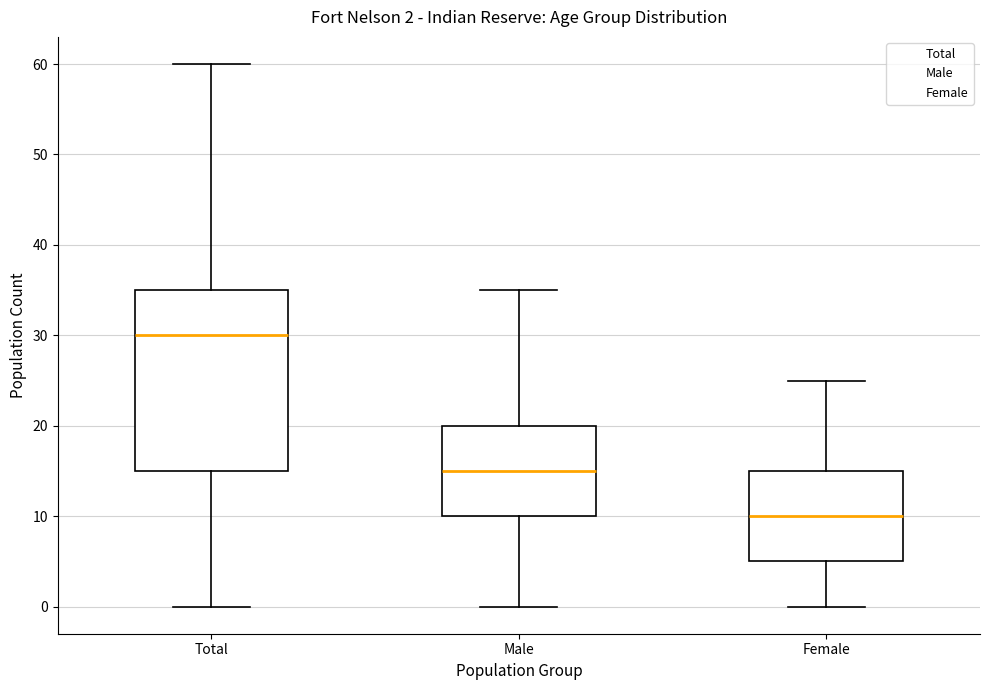

Which box is the tallest, from its lower edge to its upper edge?

Total